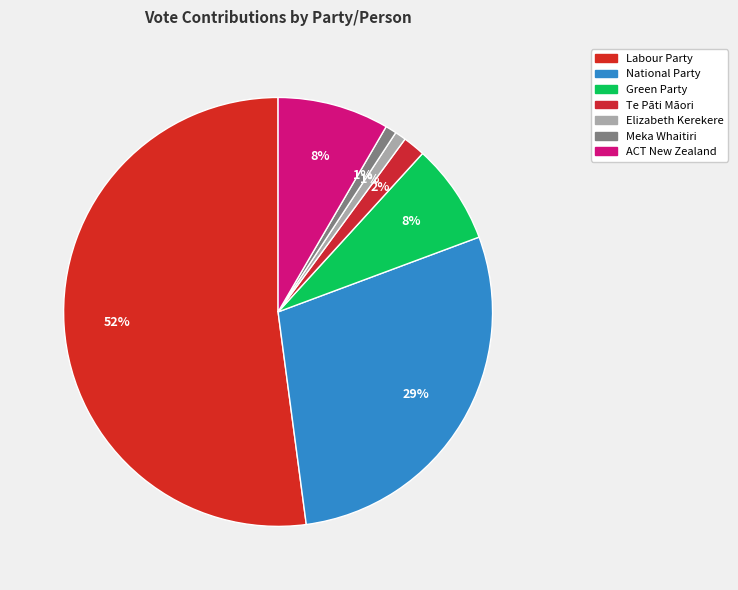

Which slice is the largest?

Labour Party